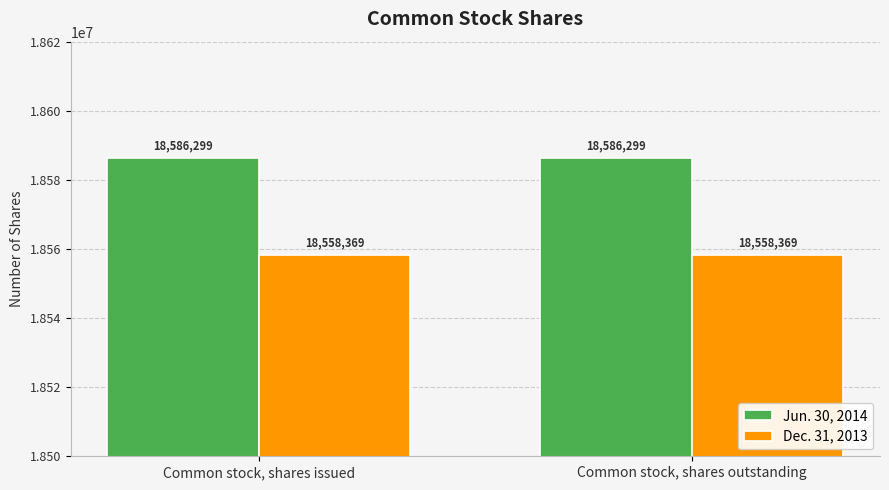

At how many categories does at least one series exceed 18567279?

2